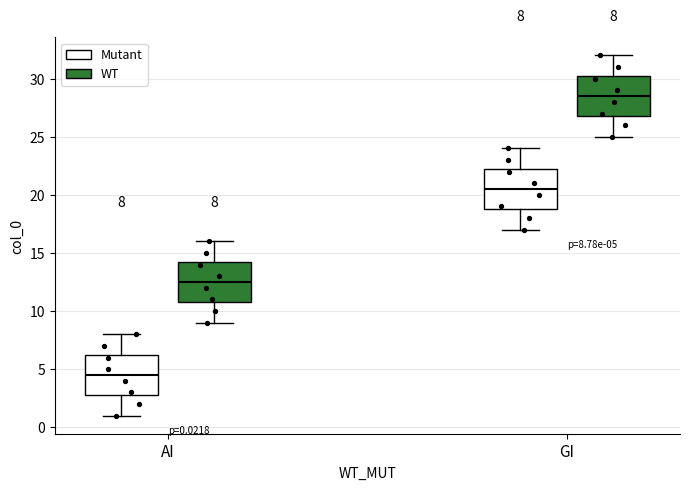

Which box has the highest median line?

GI (WT)